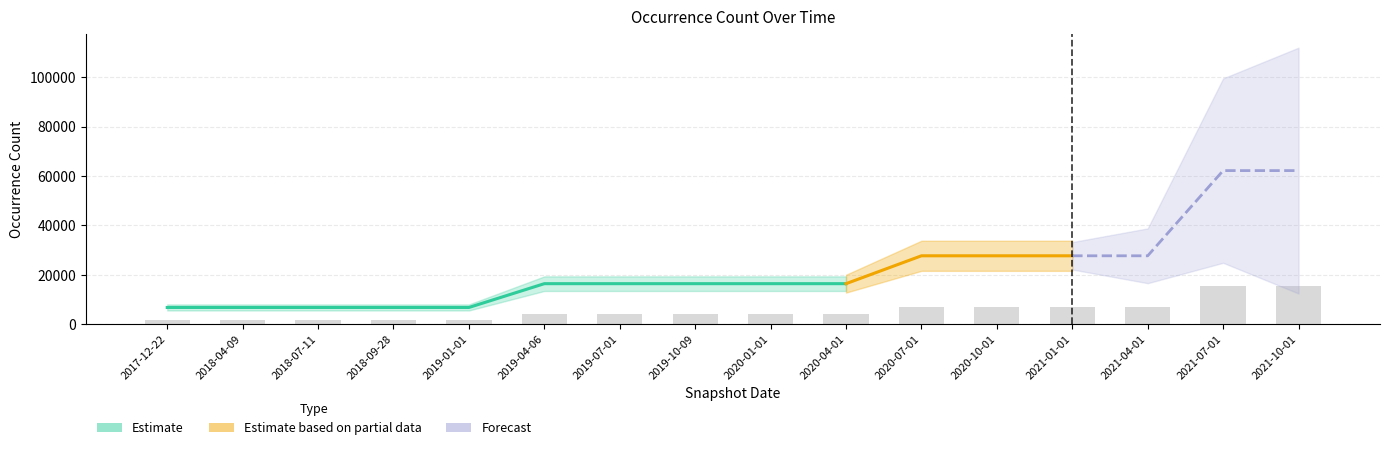

Read the value at 2018-09-28.

1699.0